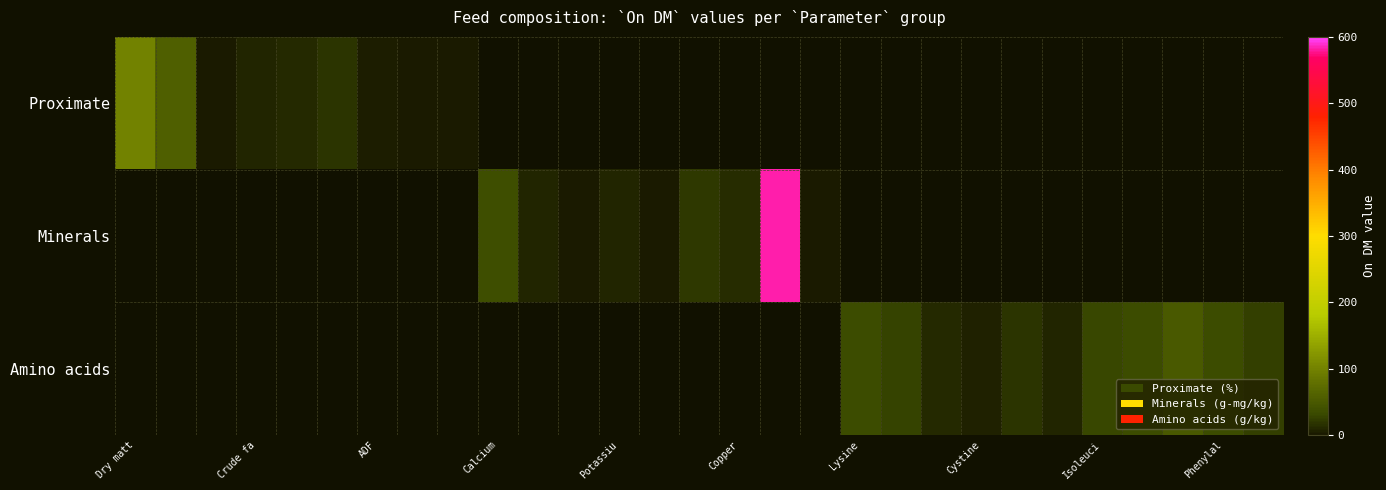

At how many categories does at least one series exceed 498?

1